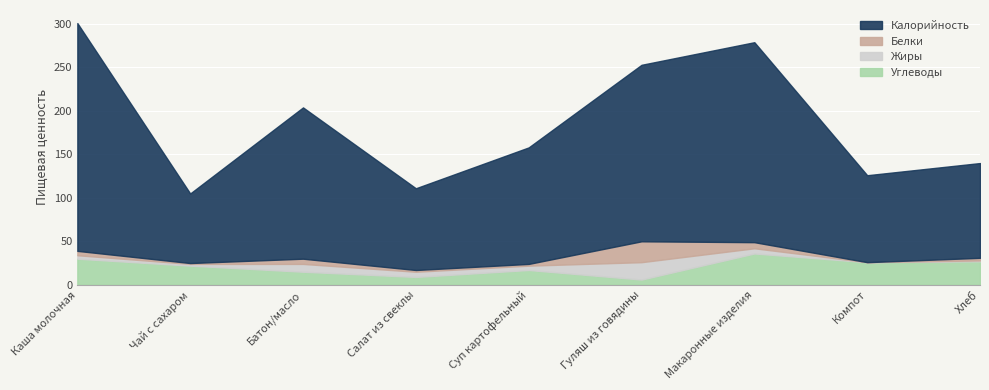

What is the average value of the Калорийность series?

186